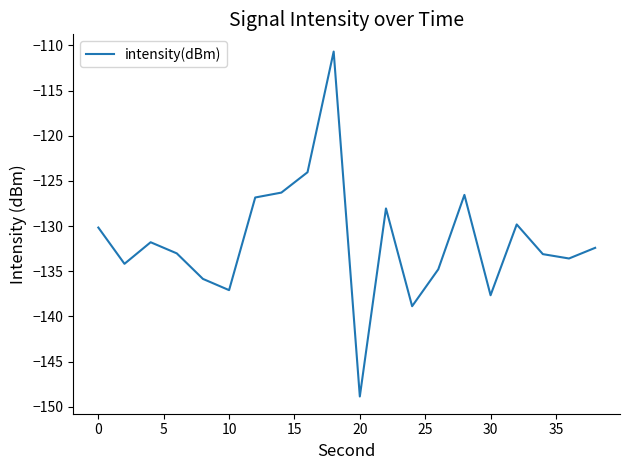

What is the greatest value displayed?

-110.7